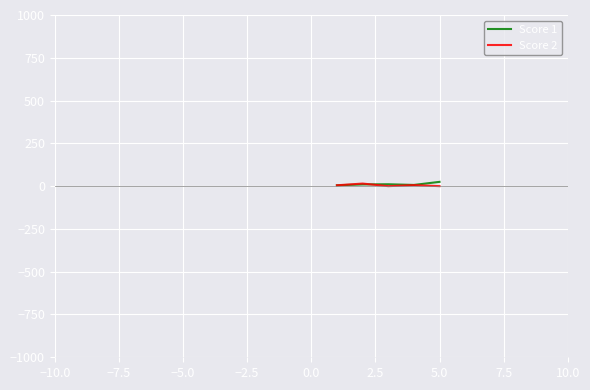

What is the highest value of the Score 1 series?

25